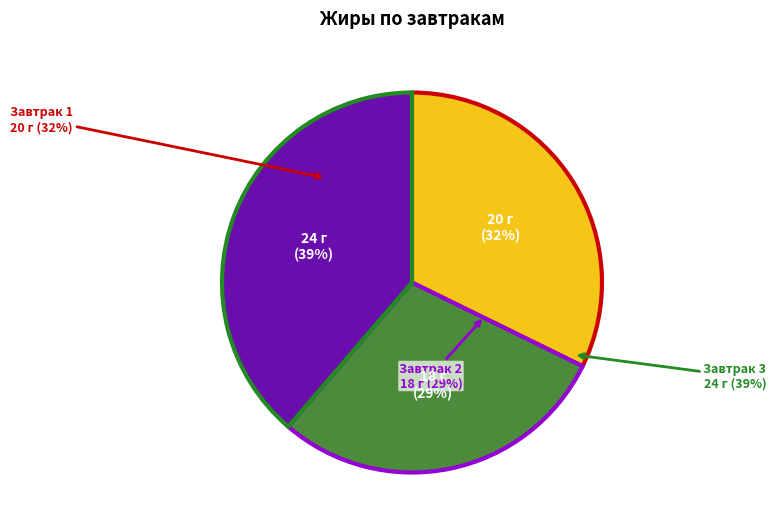

How many slices are in this pie chart?

3